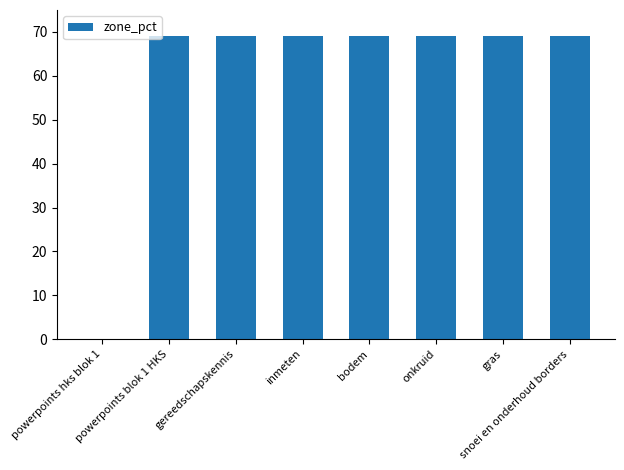

Reading left to right, what are all the values shown in this chart?

0.0	69.0	69.0	69.0	69.0	69.0	69.0	69.0